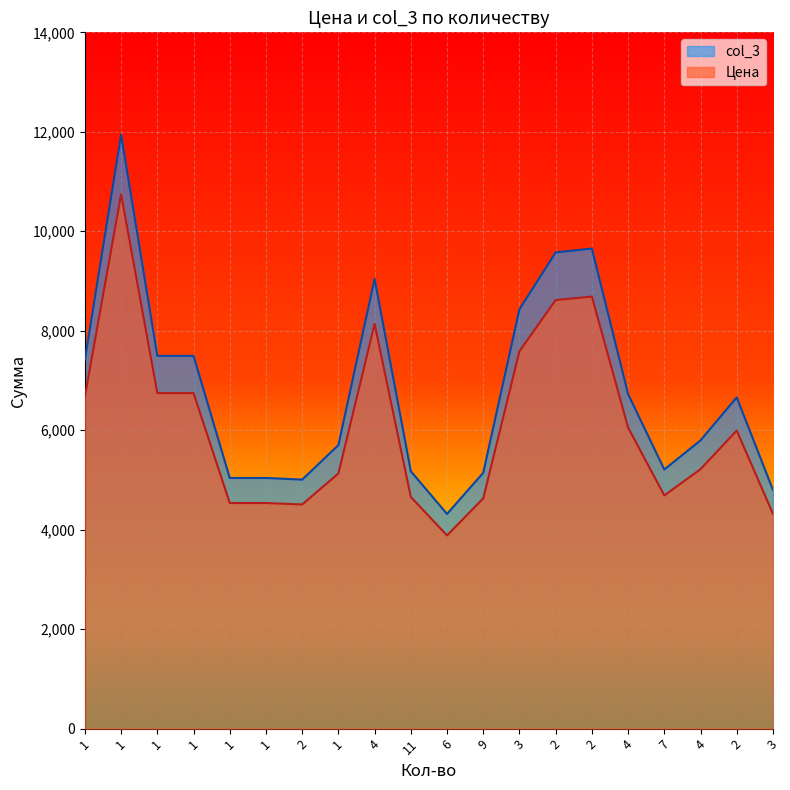

At which label does col_3 first exceed 6660?

1